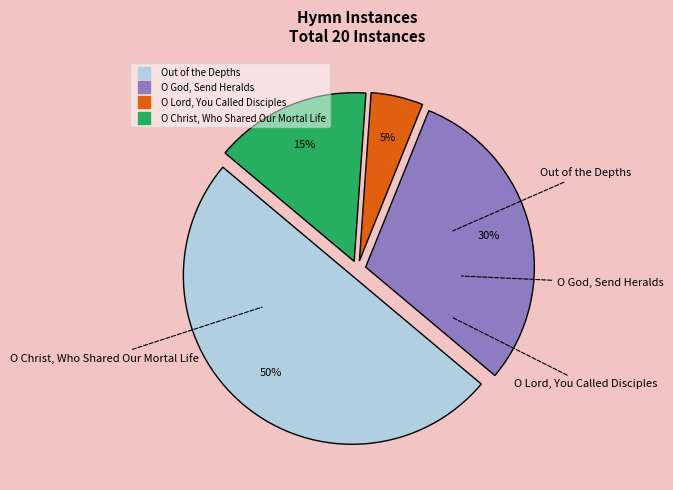

The O God, Send Heralds slice represents 30% of the pie. True or false?

True